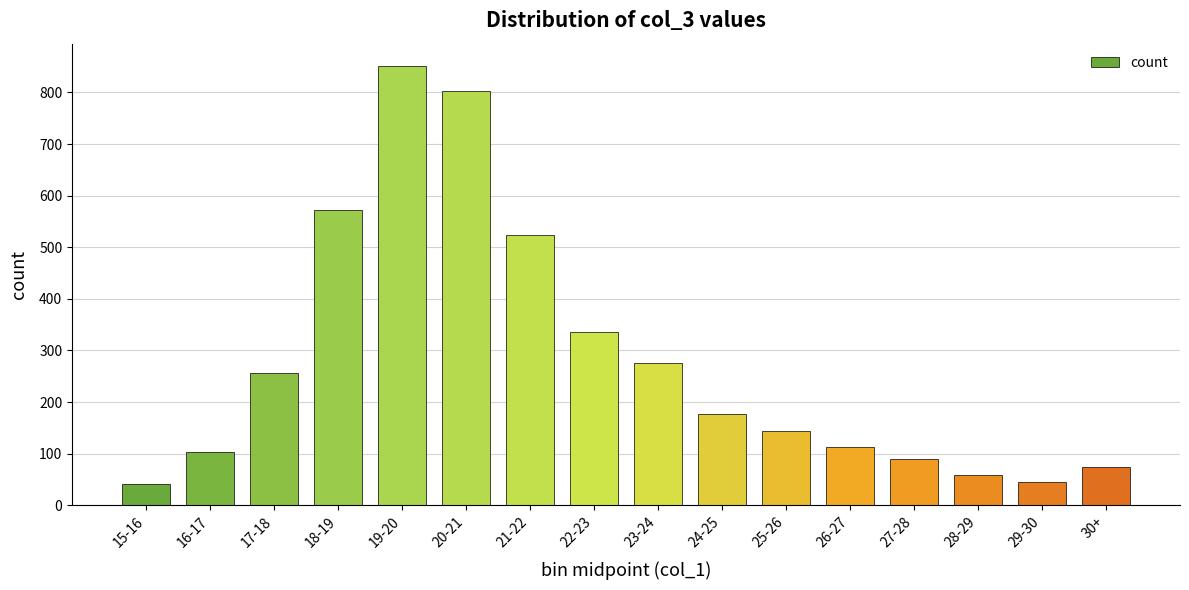

Reading left to right, list all the values displayed in this chart.

15-16=42	16-17=104	17-18=257	18-19=572	19-20=852	20-21=802	21-22=523	22-23=335	23-24=275	24-25=176	25-26=144	26-27=113	27-28=89	28-29=59	29-30=46	30+=75